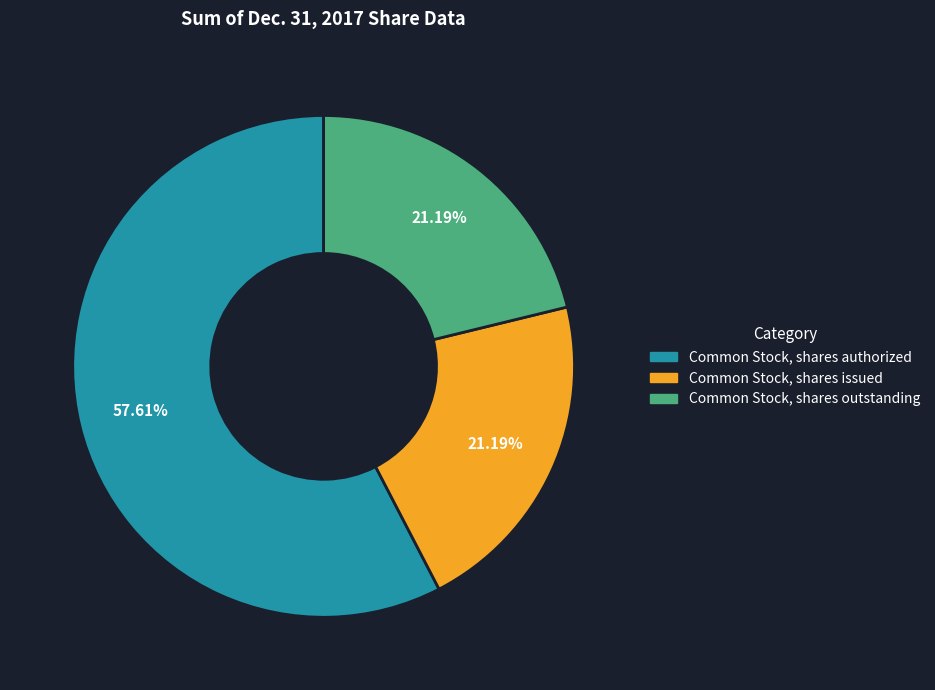

Combined, do Common Stock, shares outstanding and Common Stock, shares authorized account for over 50%?

Yes